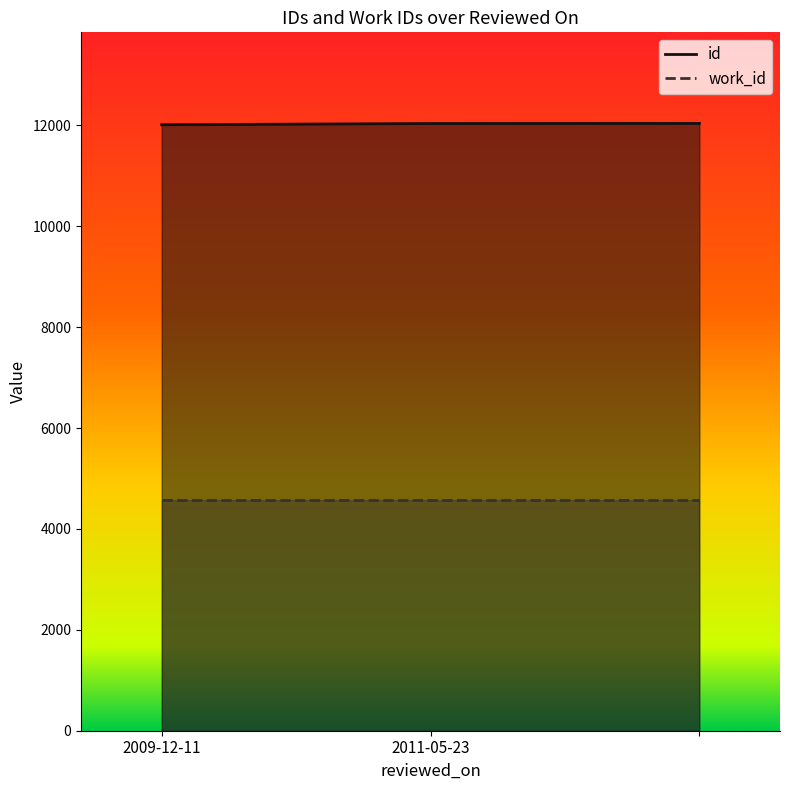

What is the average value?

12028